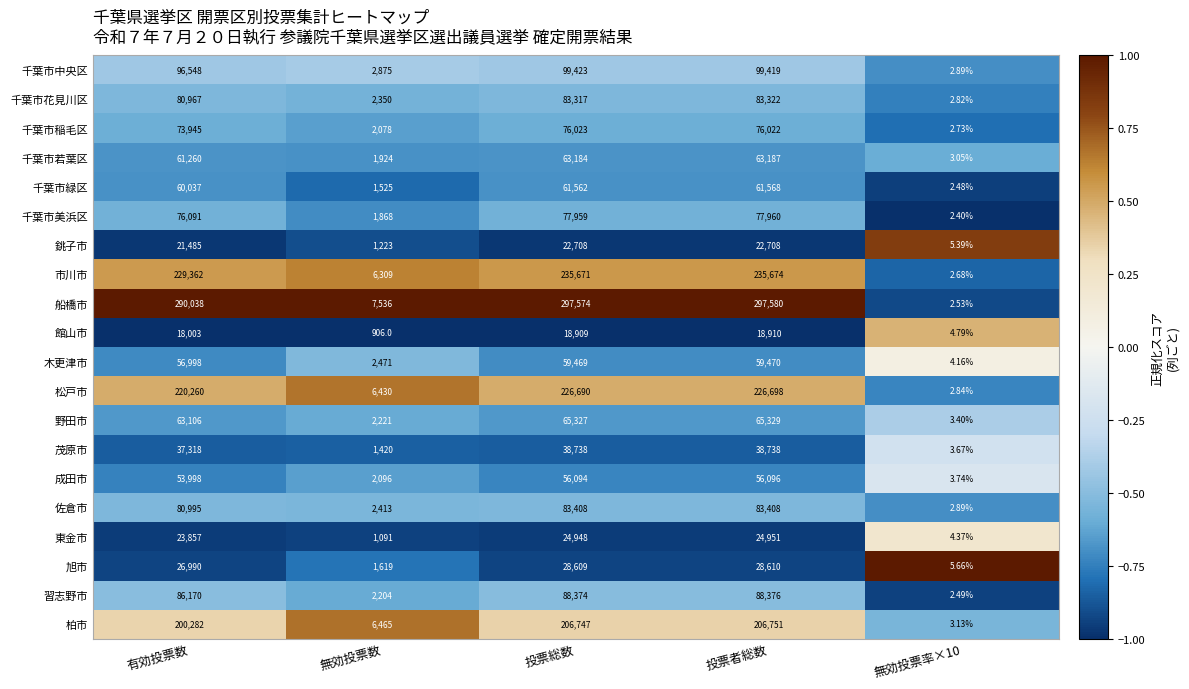

Rank the series by their maximum value, from highest to lowest.

船橋市, 市川市, 松戸市, 柏市, 千葉市中央区, 習志野市, 佐倉市, 千葉市花見川区, 千葉市美浜区, 千葉市稲毛区, 野田市, 千葉市若葉区, 千葉市緑区, 木更津市, 成田市, 茂原市, 旭市, 東金市, 銚子市, 館山市